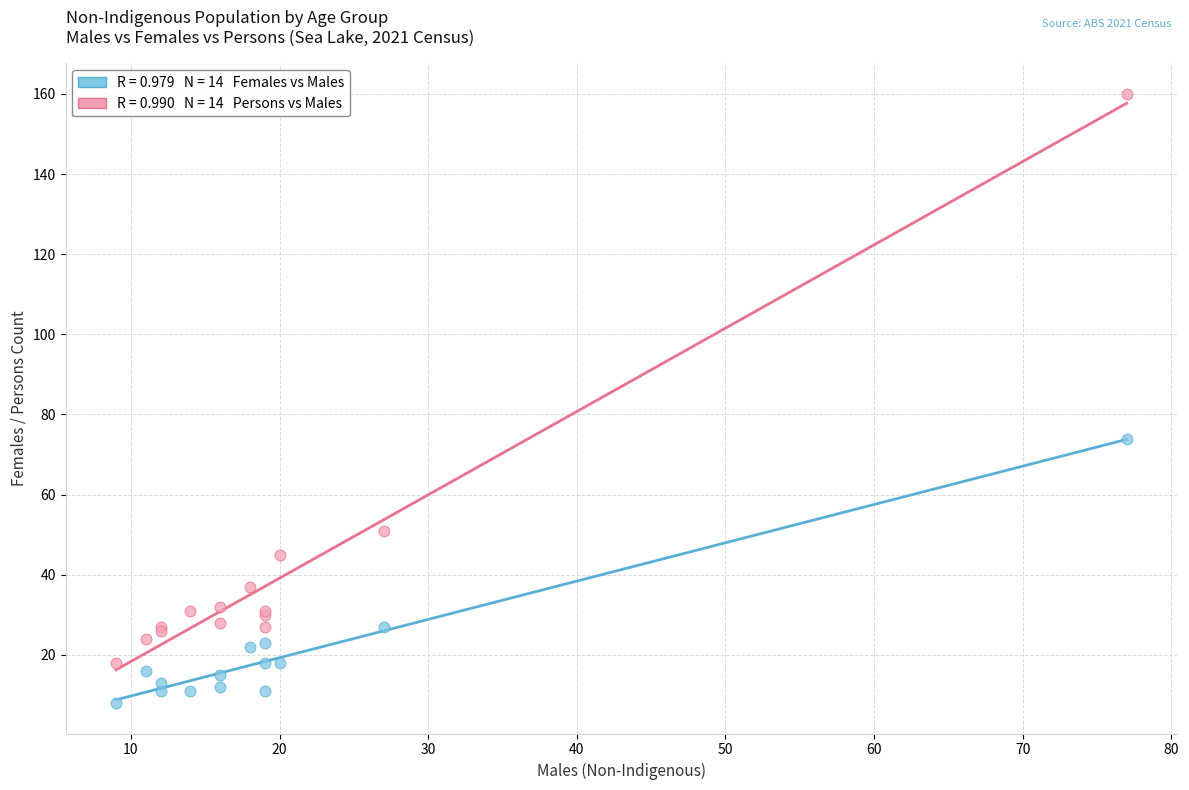

Across all series, what Y value is closest to 84?

74